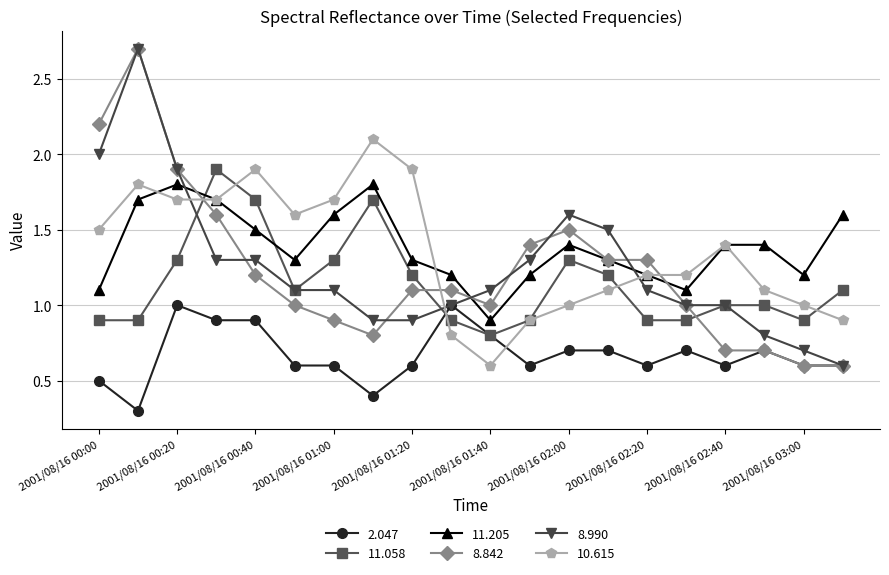

How many times do 11.205 and 11.058 cross each other?

2